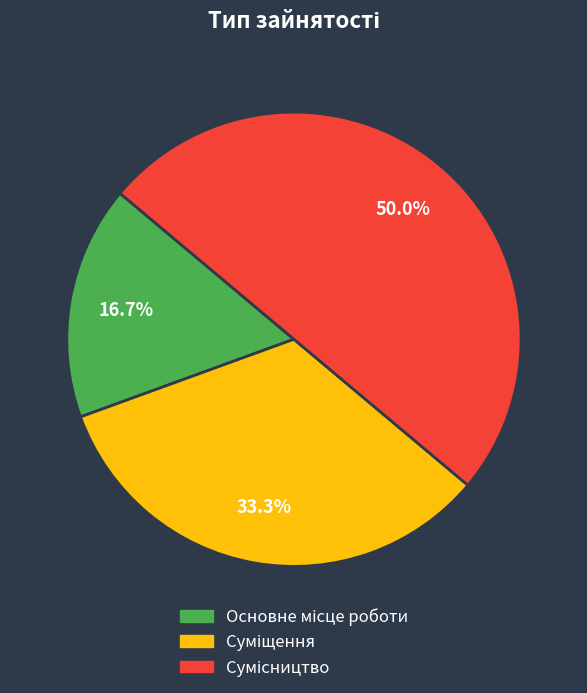

How many segments does this pie chart have?

3